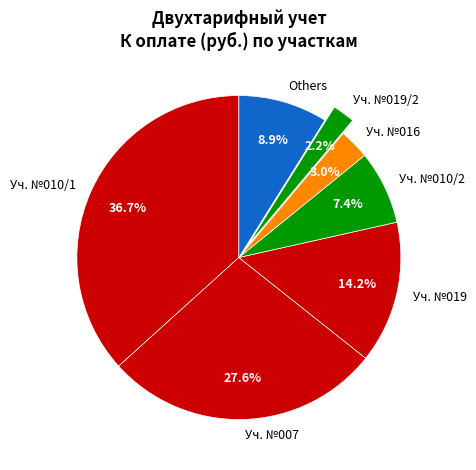

To the nearest percent, what is the average slice percentage?

14%